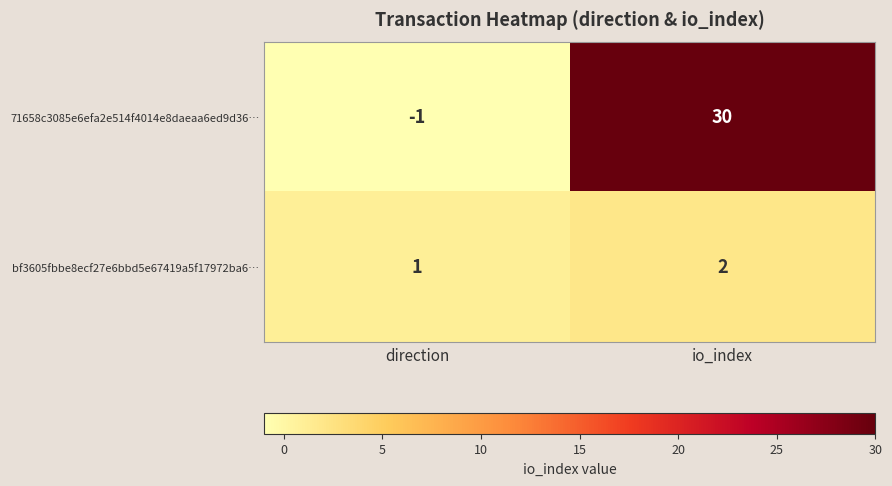

At which category does the chart reach its peak across all series?

io_index